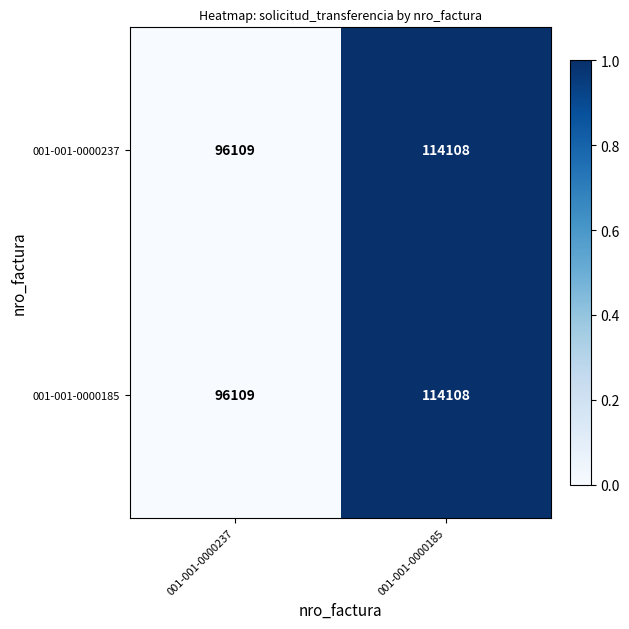

The value of 001-001-0000237 at 001-001-0000185 is 114108. True or false?

True